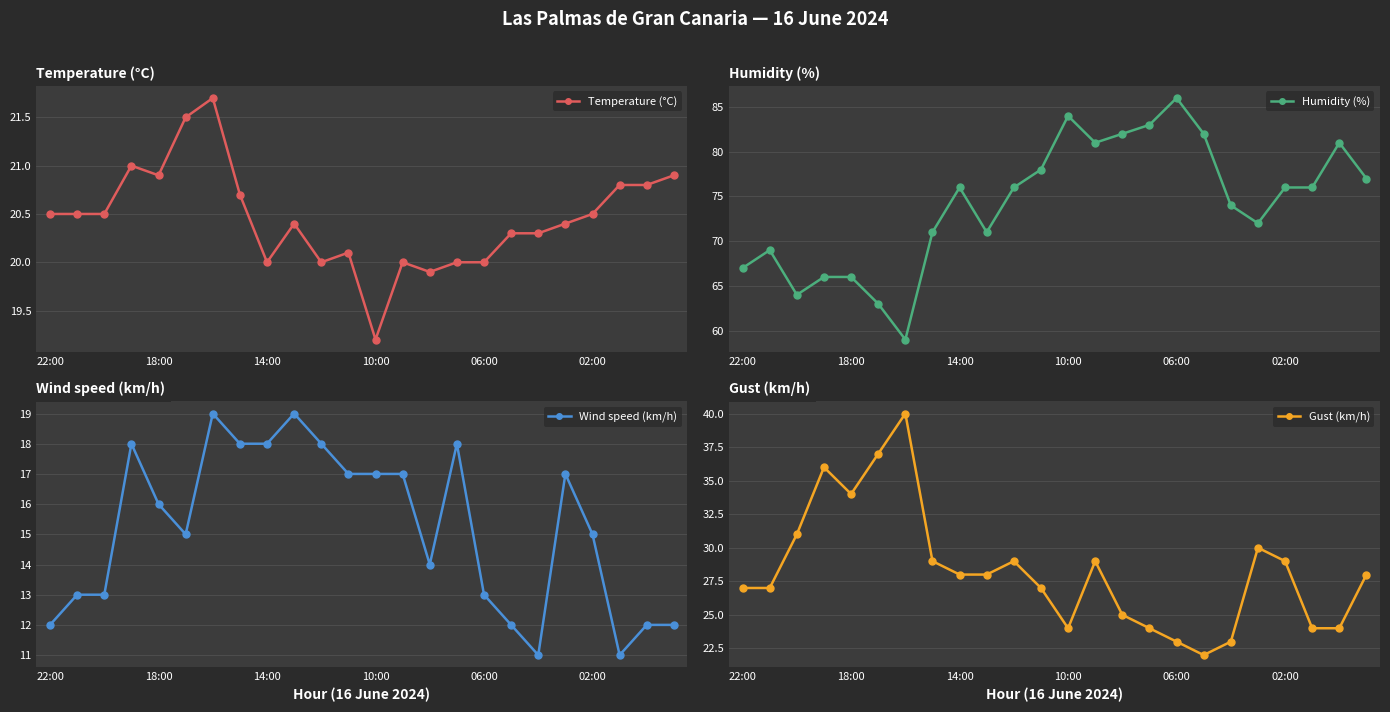

Is it true that Temperature (°C) equals 20.5 at 22:00?

True